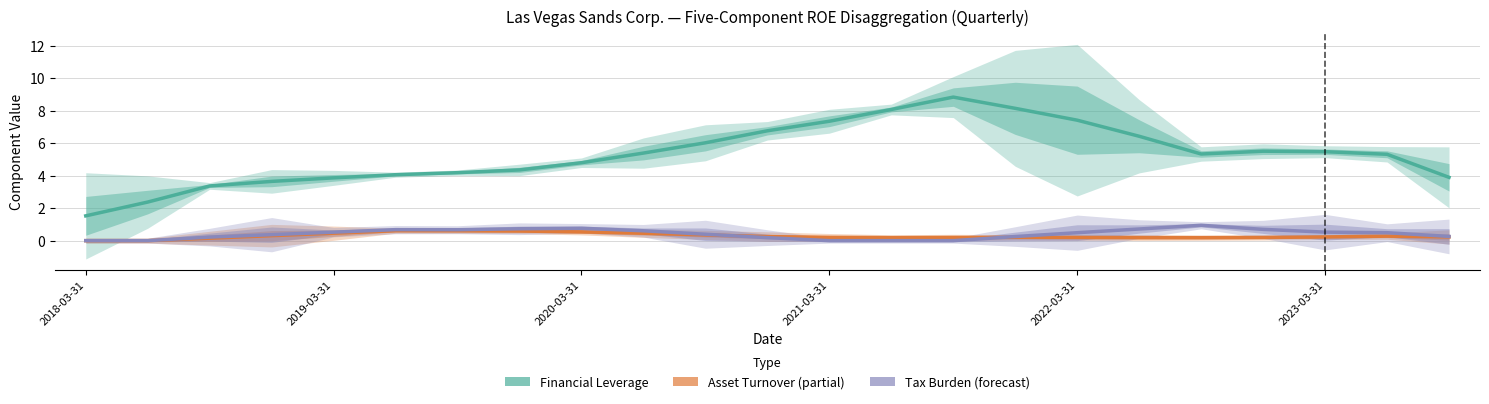

Rank the series at 2022-03-31 from lowest to highest value.

Asset Turnover, Tax Burden, Financial Leverage